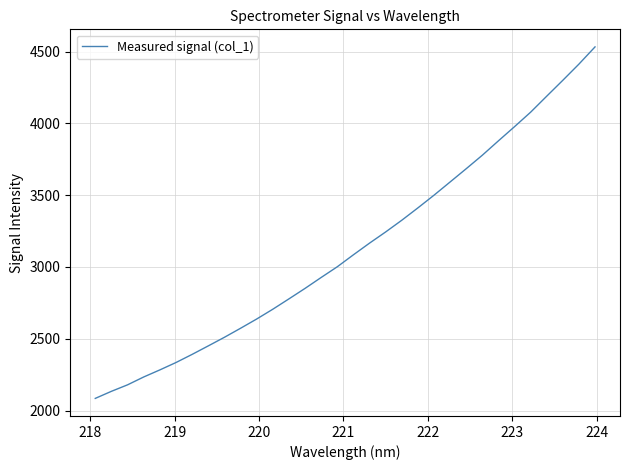

What is the smallest value displayed?

2084.4